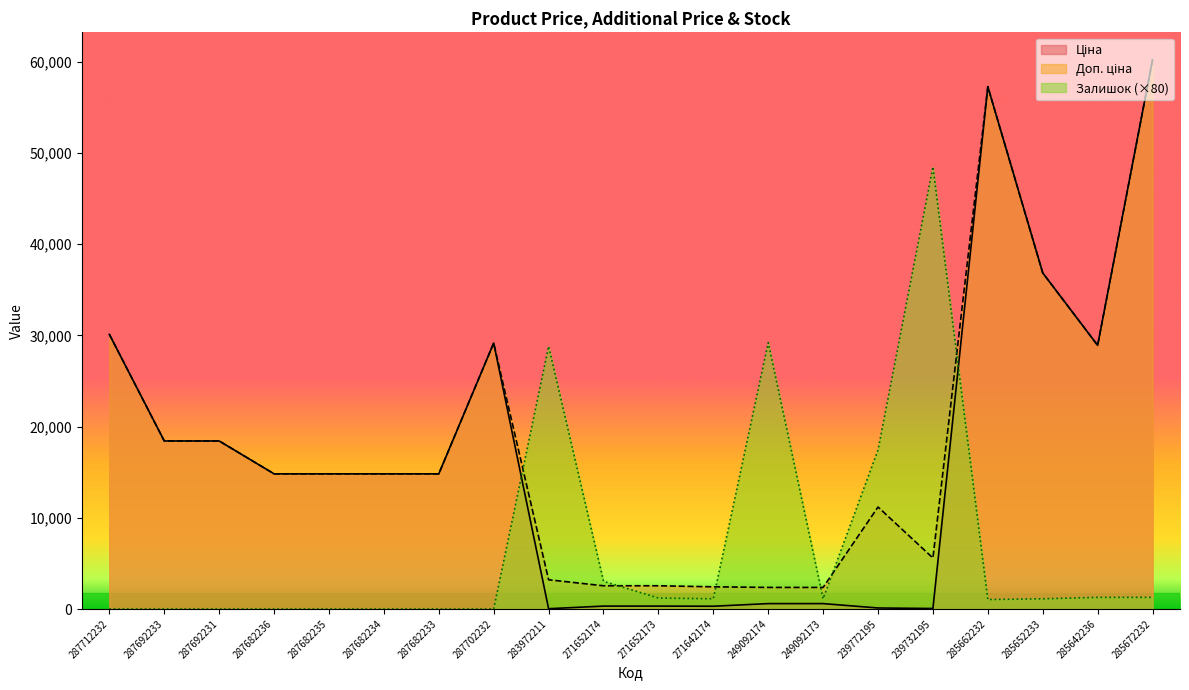

What is the label of the 12th point from the right?

283972211